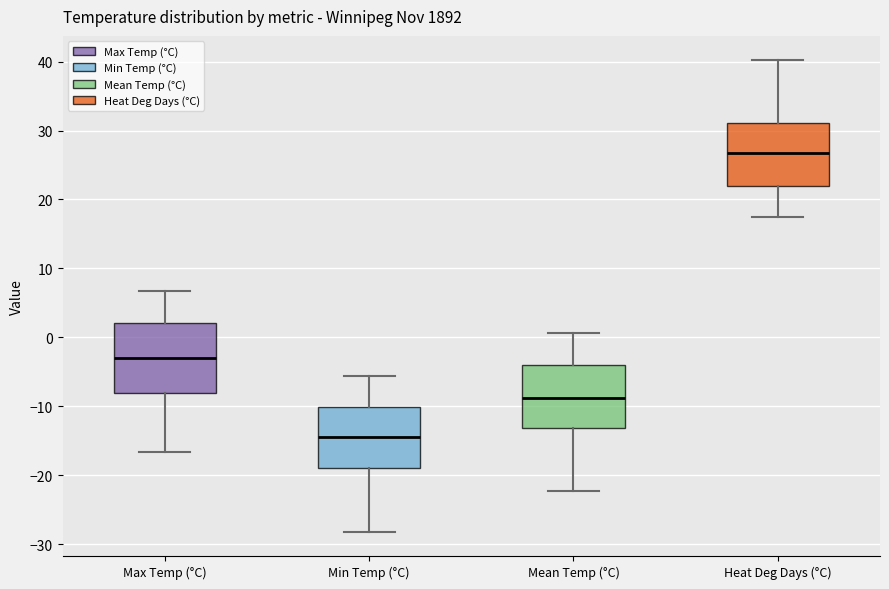

Which box's median line is the highest?

Heat Deg Days (°C)